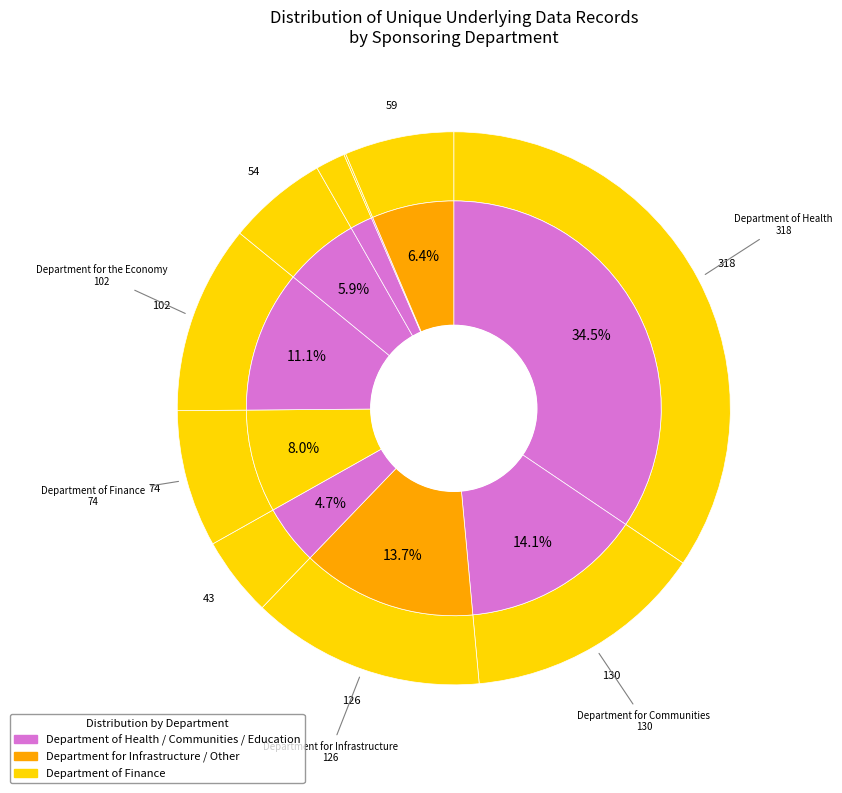

Does any single category account for the majority?

No